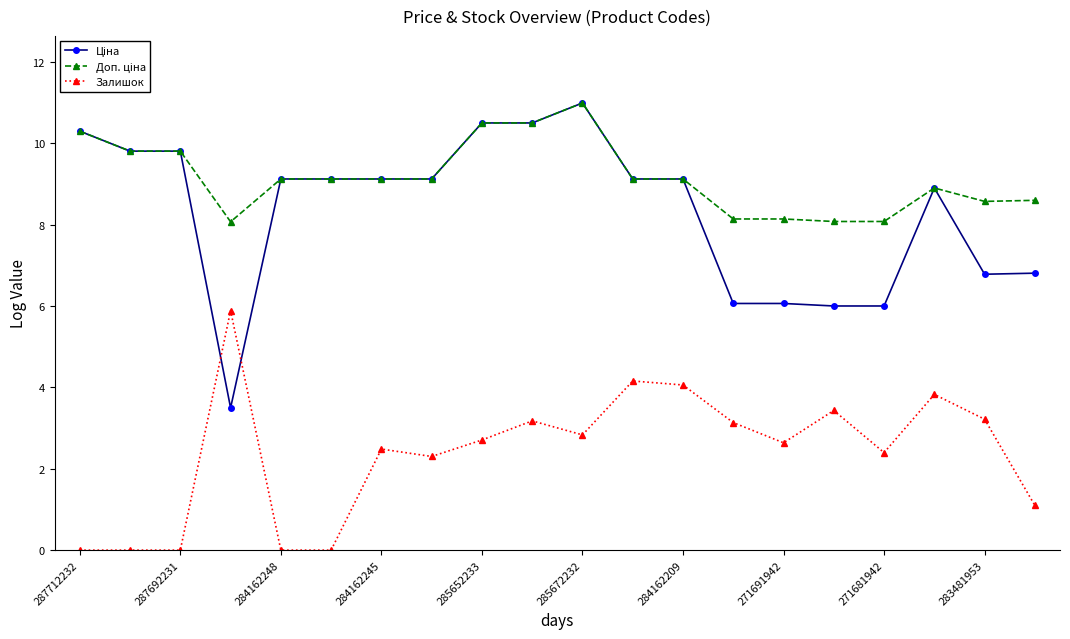

At how many categories does at least one series exceed 10?

4